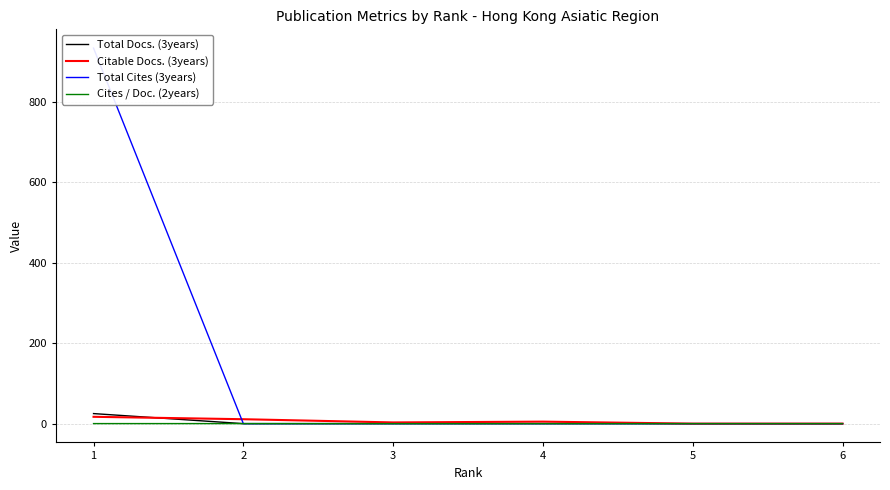

Is it true that Citable Docs. (3years) equals 11.0 at 2?

True